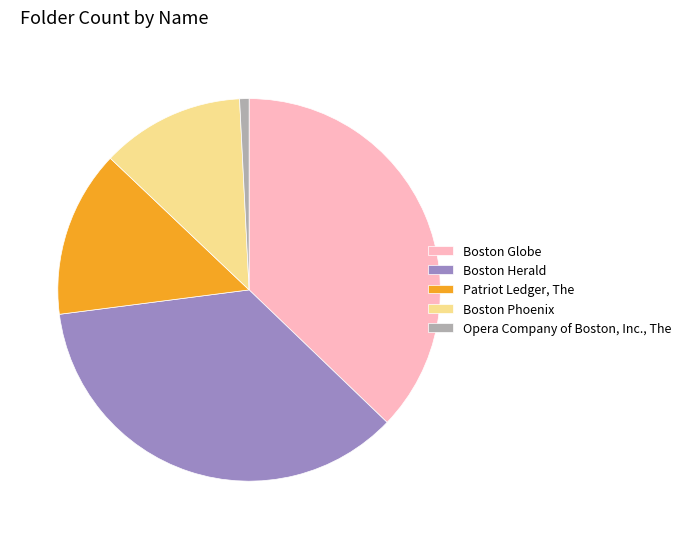

Between Boston Globe and Boston Phoenix, which is larger?

Boston Globe